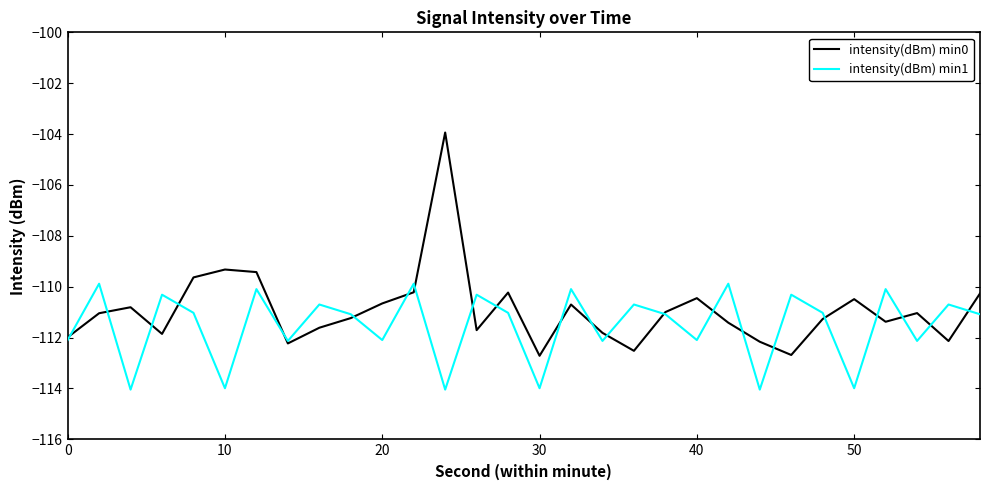

What is the maximum value shown in the chart?

-103.9